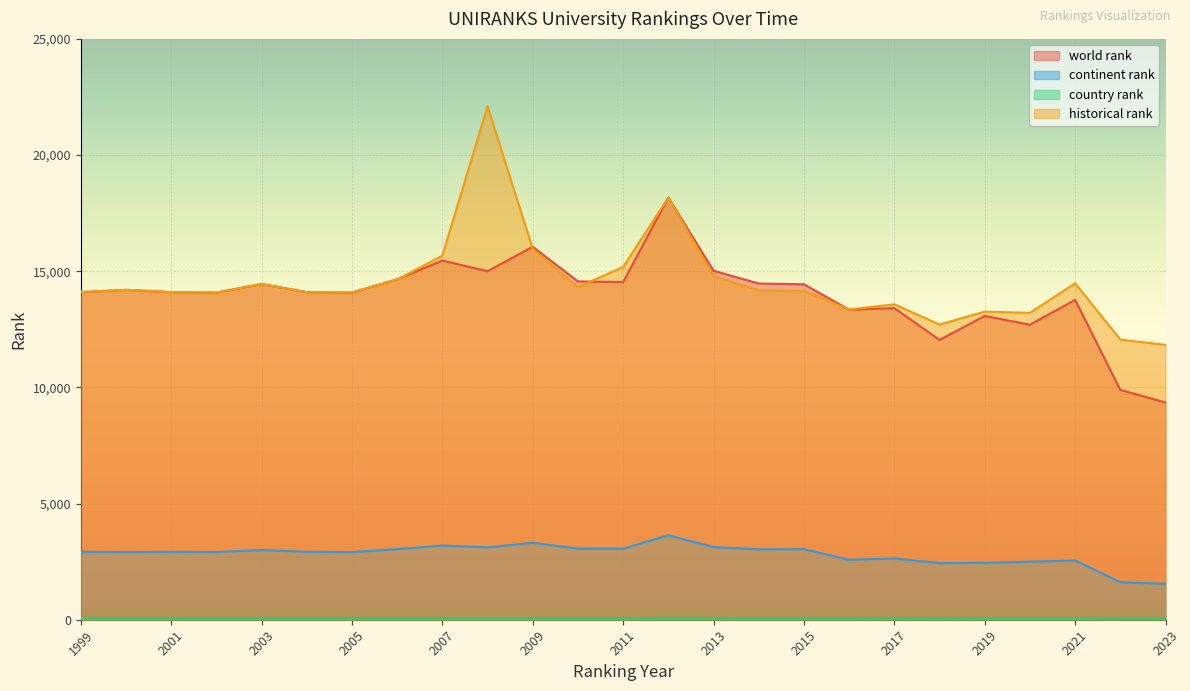

Rank the categories by country rank value from lowest to highest.

2022, 2023, 2020, 2017, 2019, 2016, 2018, 2021, 2004, 1999, 2001, 2002, 2003, 2005, 2006, 2000, 2010, 2014, 2007, 2008, 2009, 2011, 2015, 2012, 2013